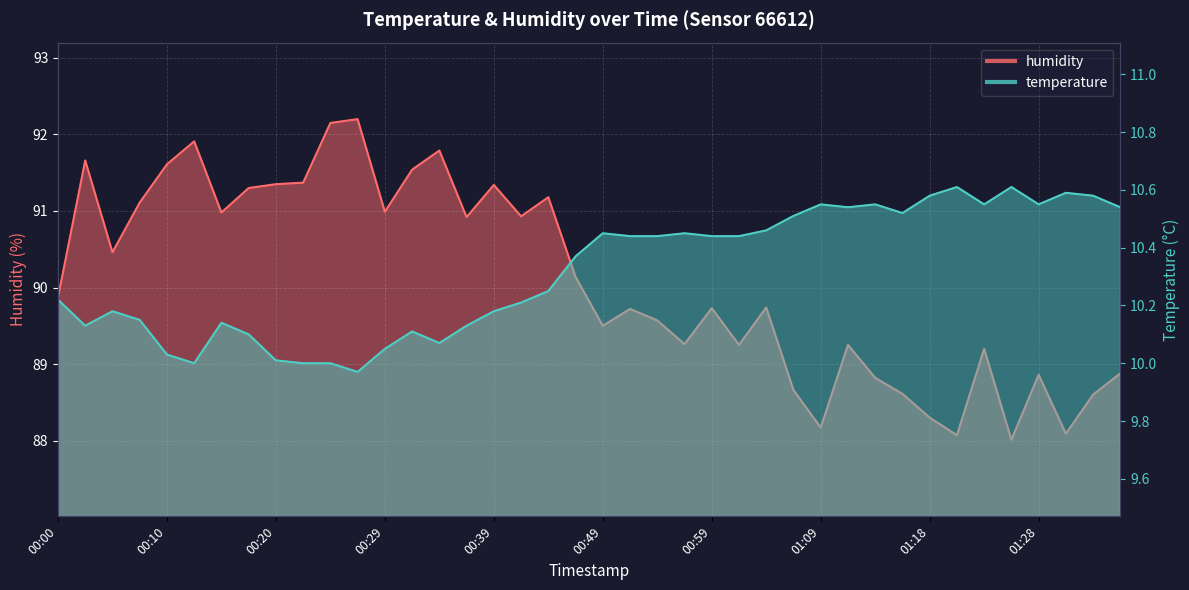

What is the label of the 4th point from the right?

01:28